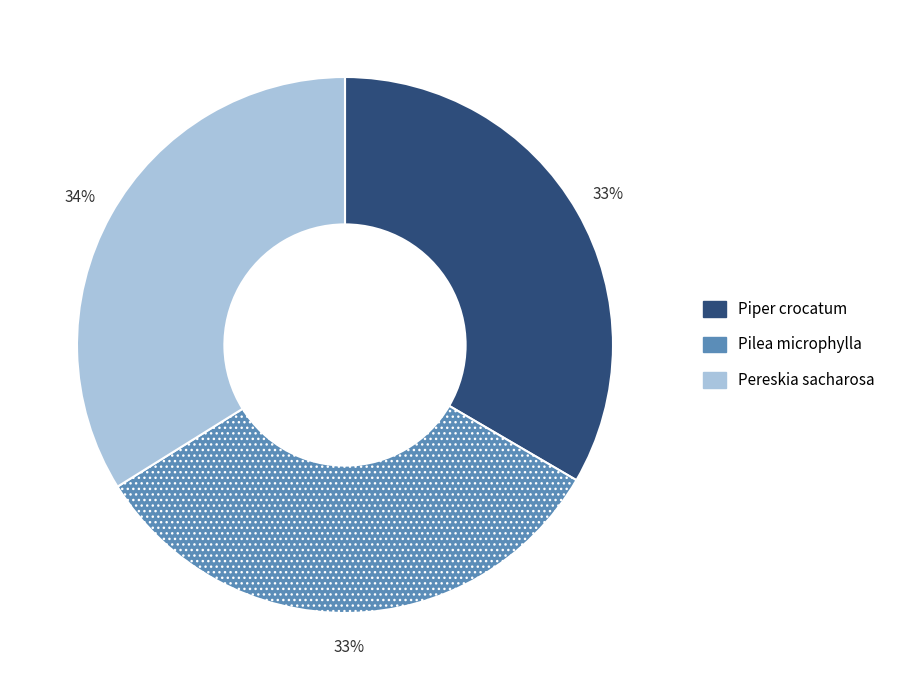

Does any single category account for the majority?

No